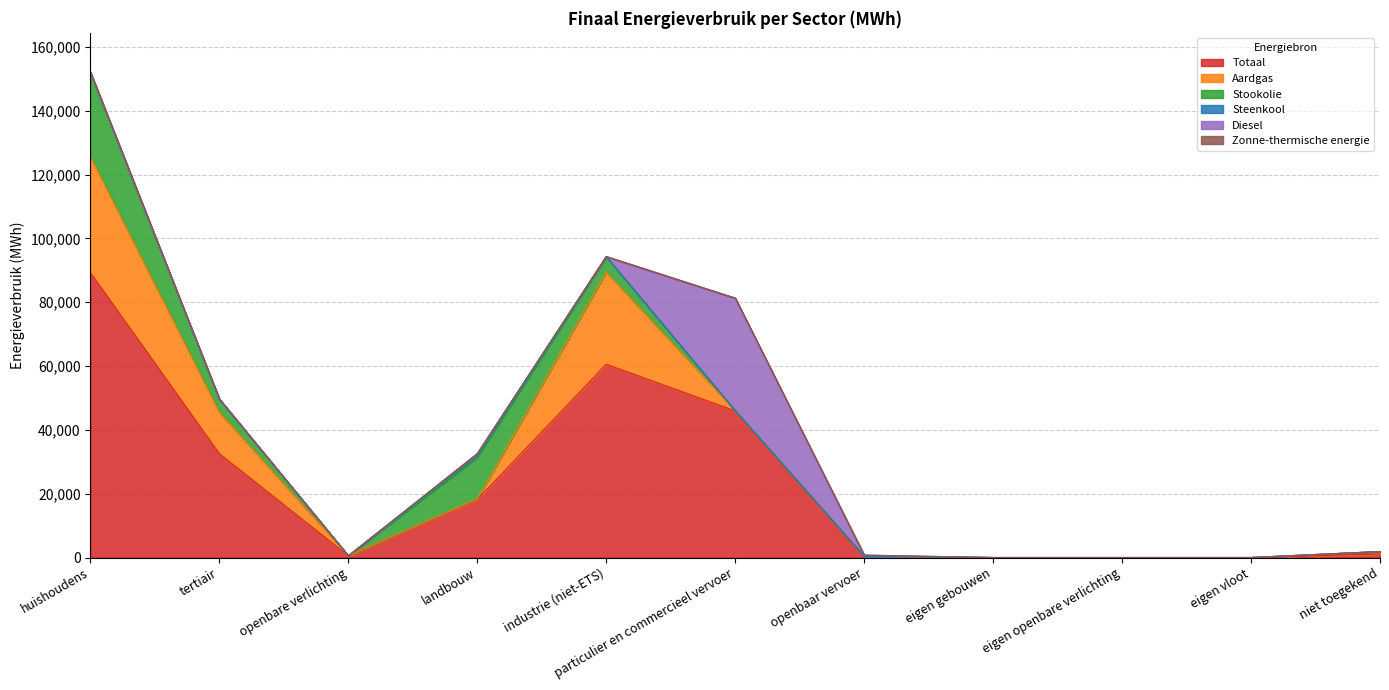

Read the Totaal value at openbaar vervoer.

392.9